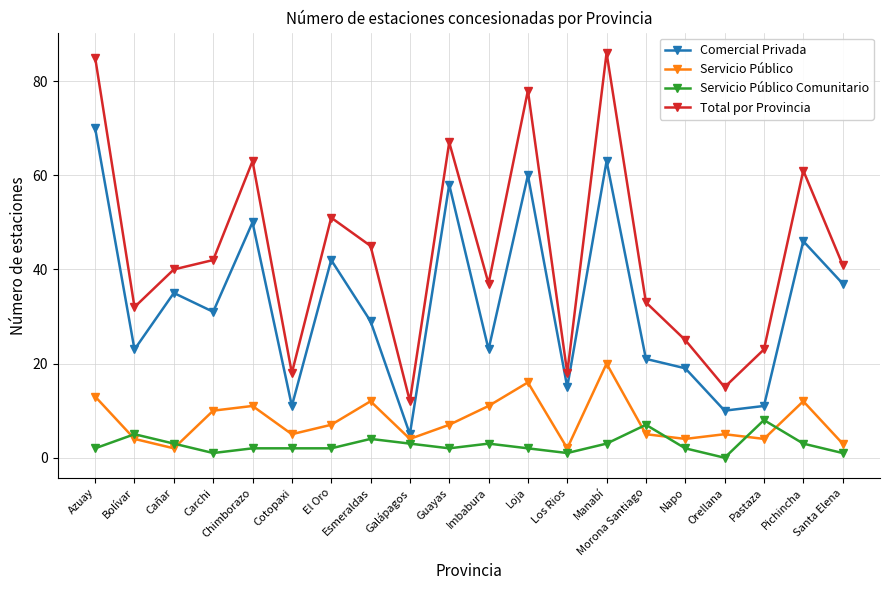

Does the chart have visible grid lines?

Yes